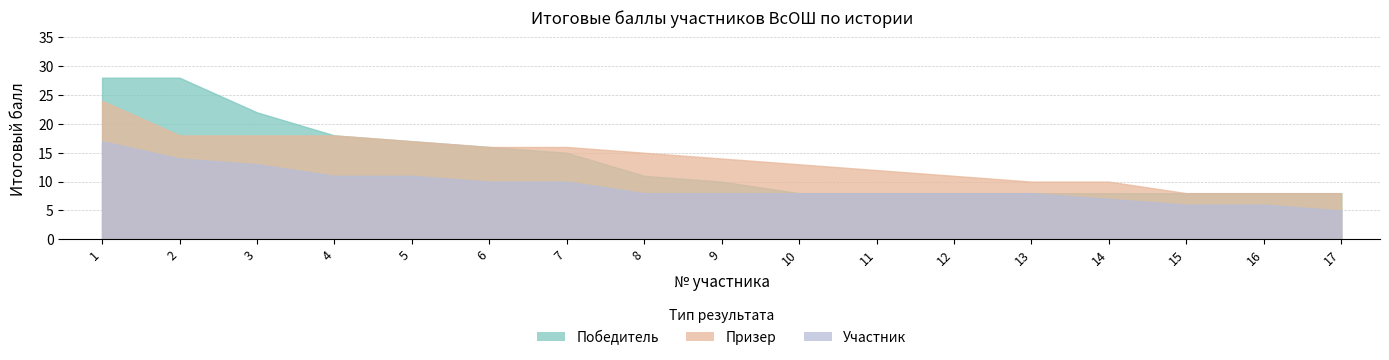

Reading left to right, extract all data points from this chart.

Победитель: 28	28	22	18	17	16	15	11	10	8	8	8	8	8	8	8	8
Призер: 24	18	18	18	17	16	16	15	14	13	12	11	10	10	8	8	8
Участник: 17	14	13	11	11	10	10	8	8	8	8	8	8	7	6	6	5